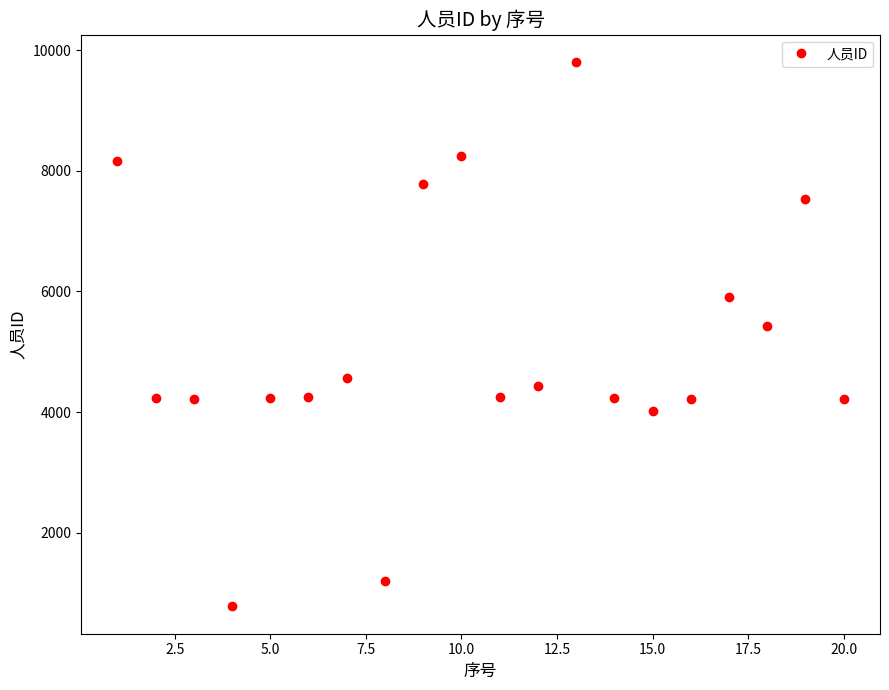

True or false: the data has more than 2 interior local peaks.

True